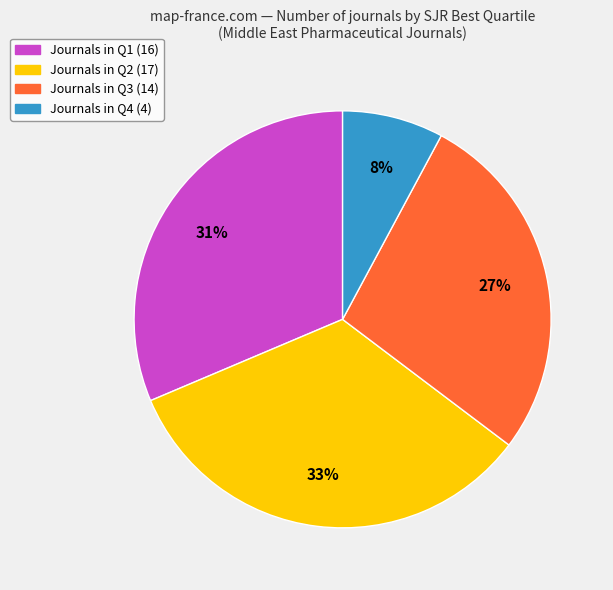

To the nearest percent, what is the difference between the largest and smallest slice percentages?

25%